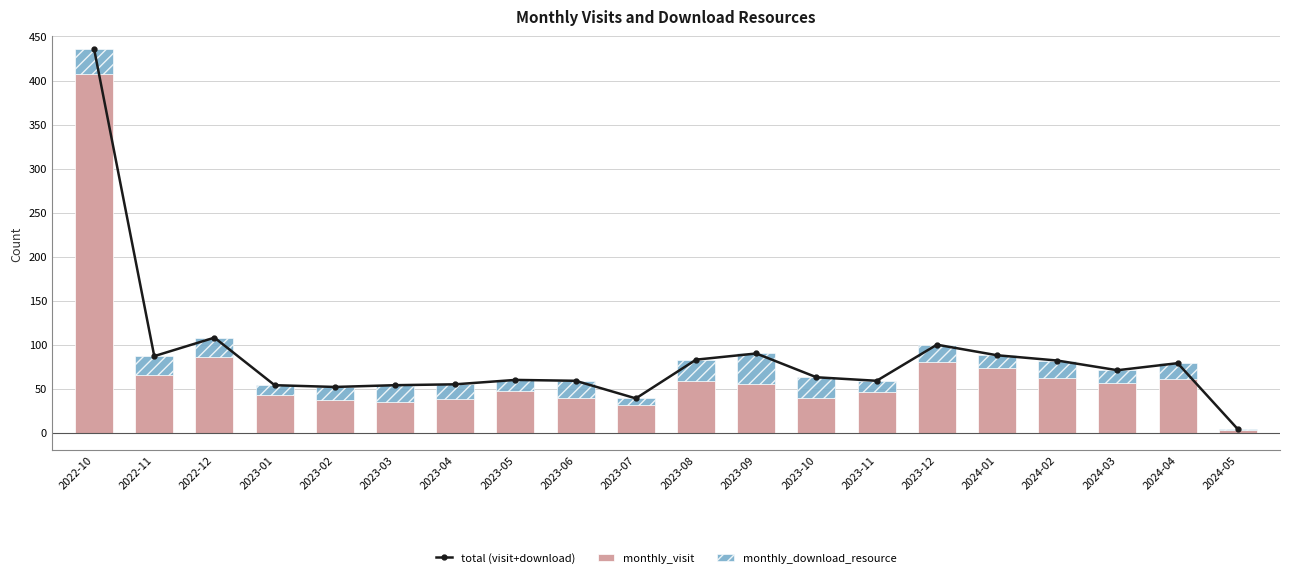

How many groups of bars are there?

20